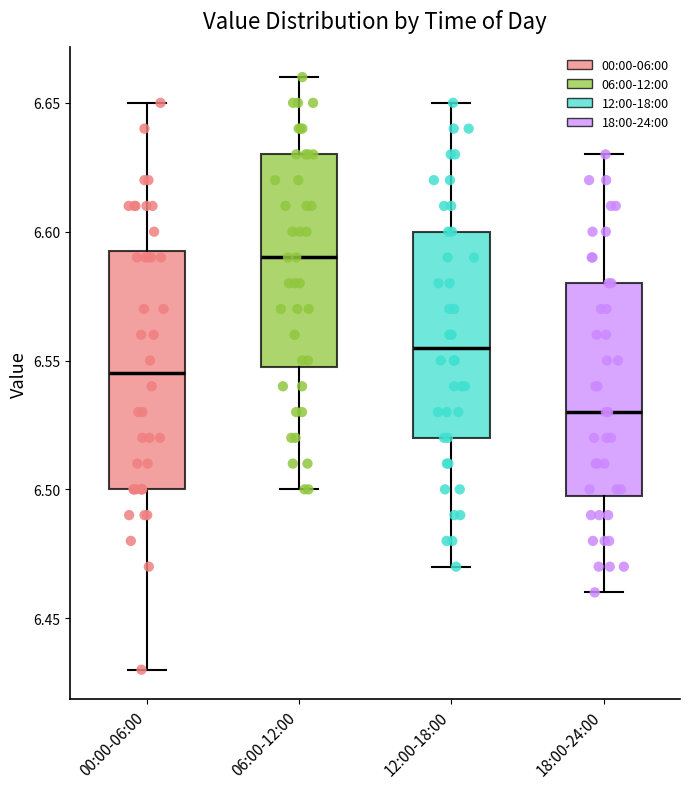

Reading left to right, transcribe this box plot: for each box, give where its median line is, the range the box spans, and where its two whiskers end, as read against the y-axis. The values are not printed on the chart, so give them approximately, as read against the axis.

00:00-06:00: median 6.545, box 6.500 to 6.595, whiskers 6.430 to 6.650
06:00-12:00: median 6.590, box 6.550 to 6.630, whiskers 6.500 to 6.660
12:00-18:00: median 6.555, box 6.520 to 6.600, whiskers 6.470 to 6.650
18:00-24:00: median 6.530, box 6.500 to 6.580, whiskers 6.460 to 6.630